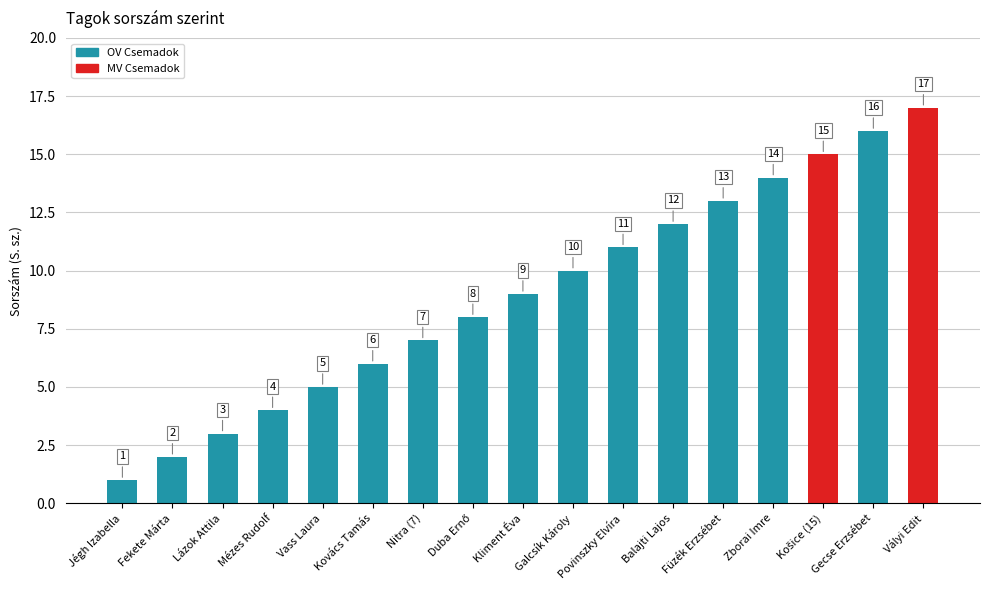

The chart shows a value of 12 at Balajti Lajos. True or false?

True